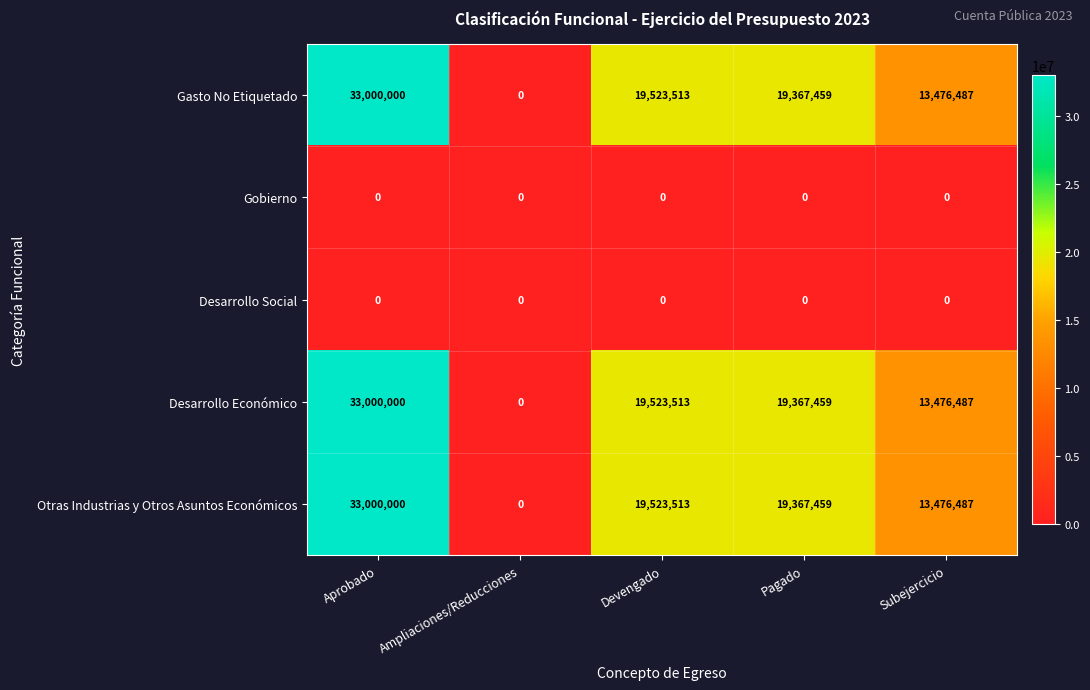

What is the difference between the Gasto No Etiquetado values at Pagado and Aprobado?

13632541